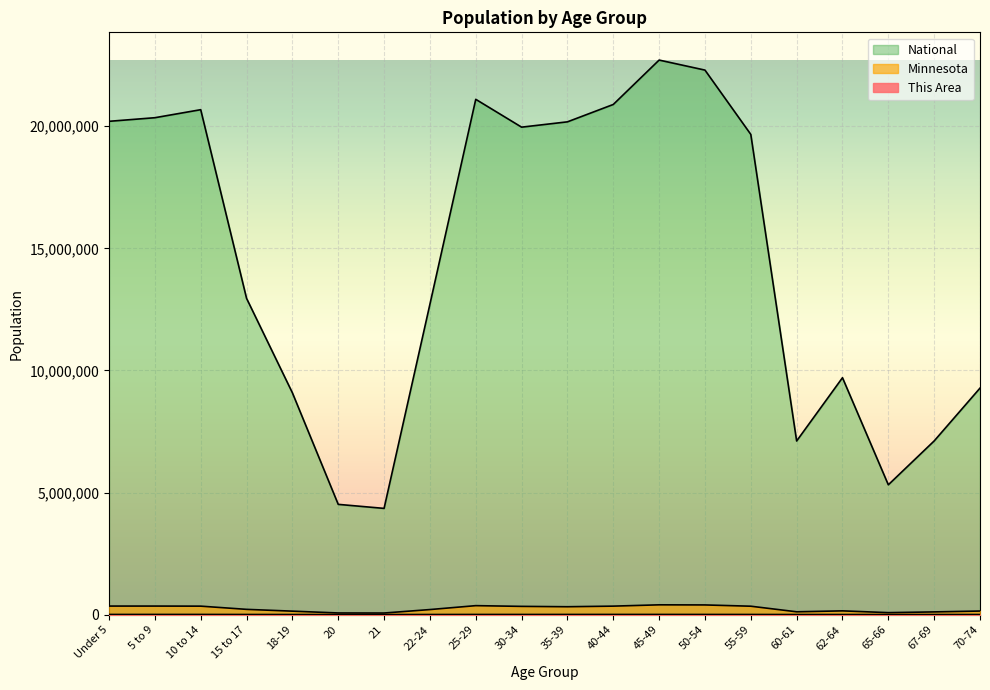

What is the label of the 8th point from the left?

22-24